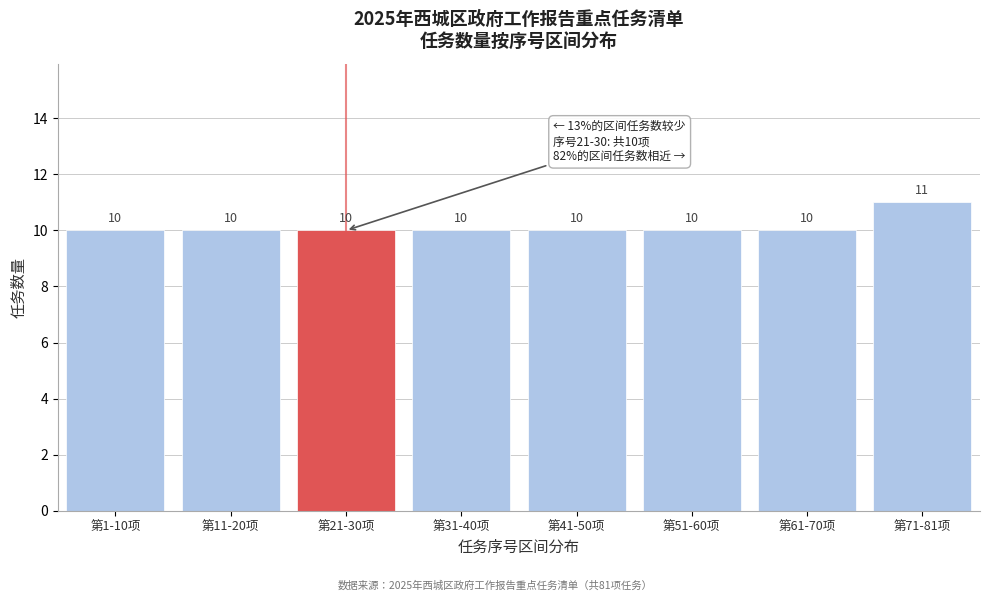

Reading left to right, extract all data points from this chart.

10	10	10	10	10	10	10	11